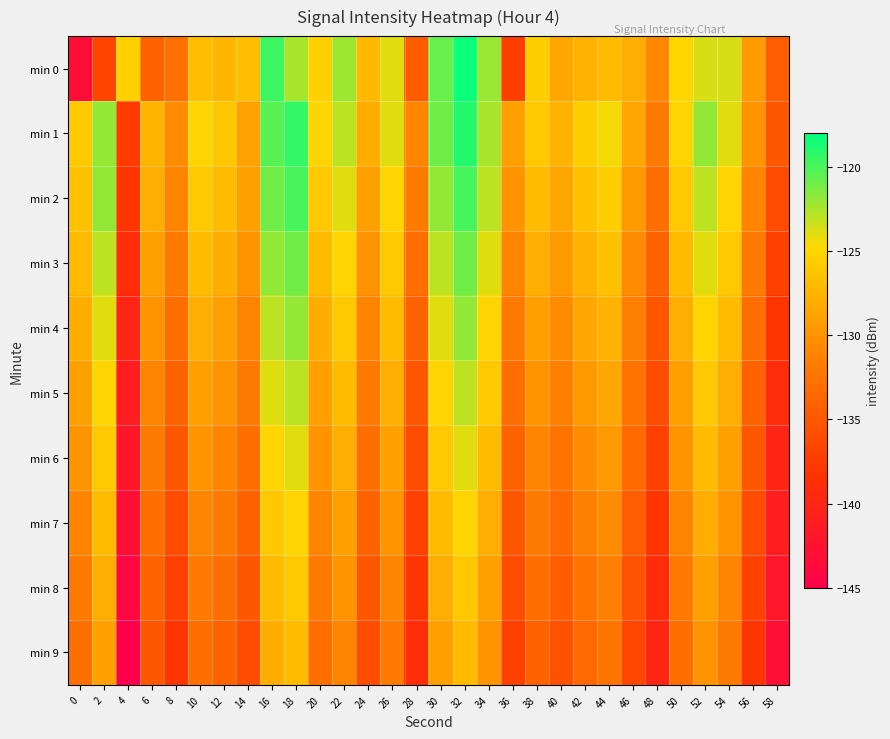

Which has a higher value, 16 or 50?

16